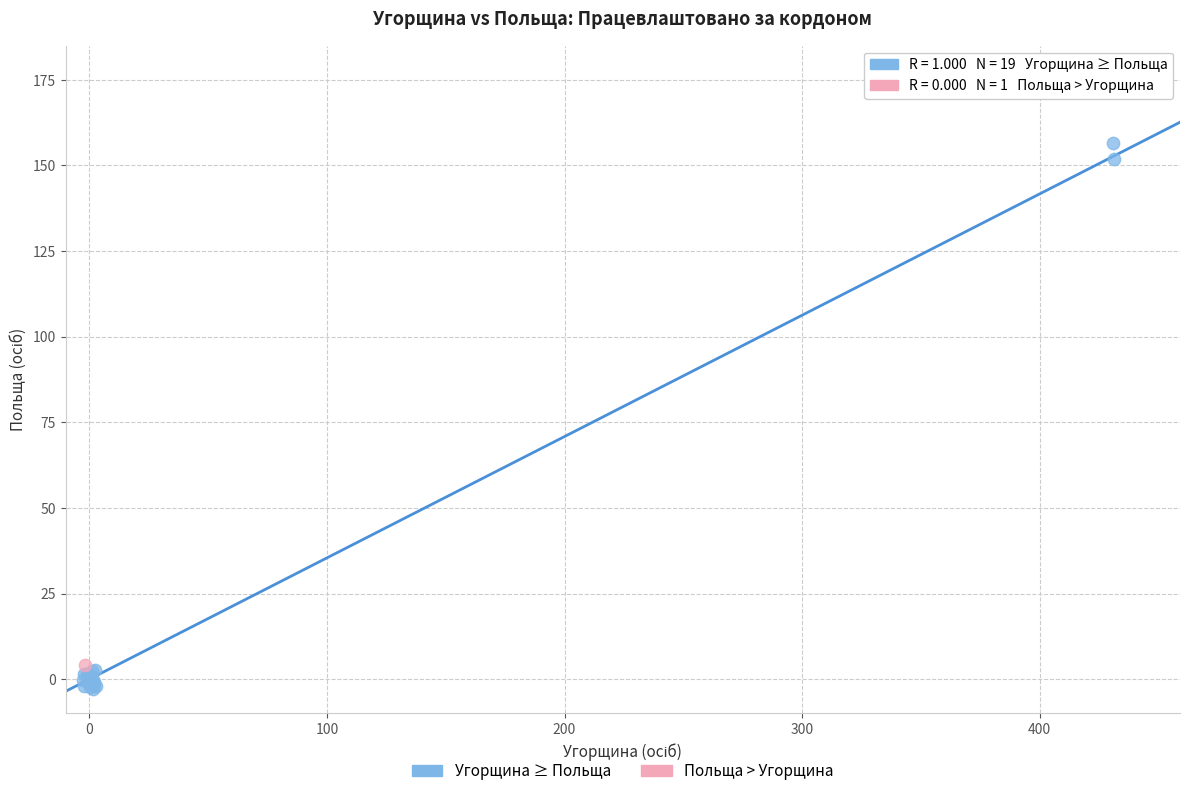

What are all the series names shown in the legend?

Угорщина ≥ Польща, Польща > Угорщина